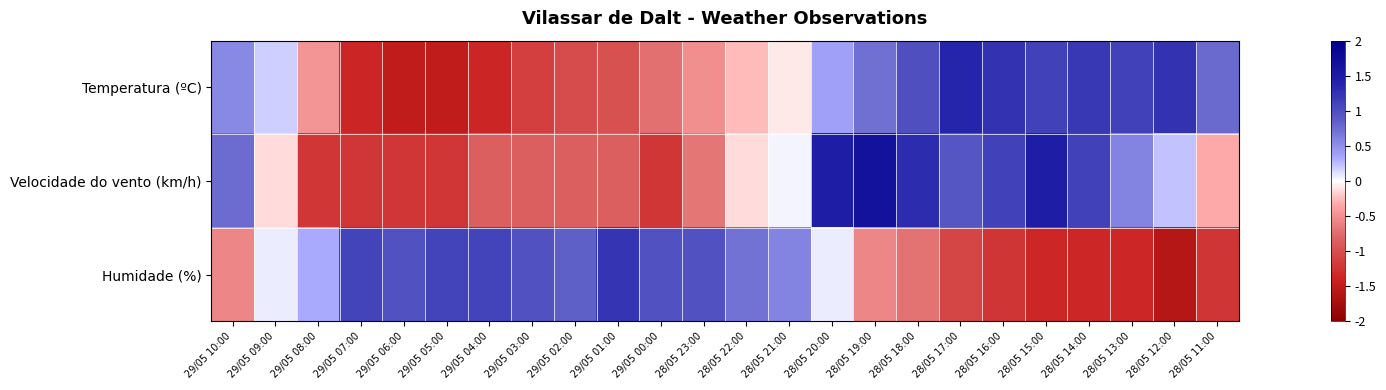

At how many categories does at least one series exceed 0?

24